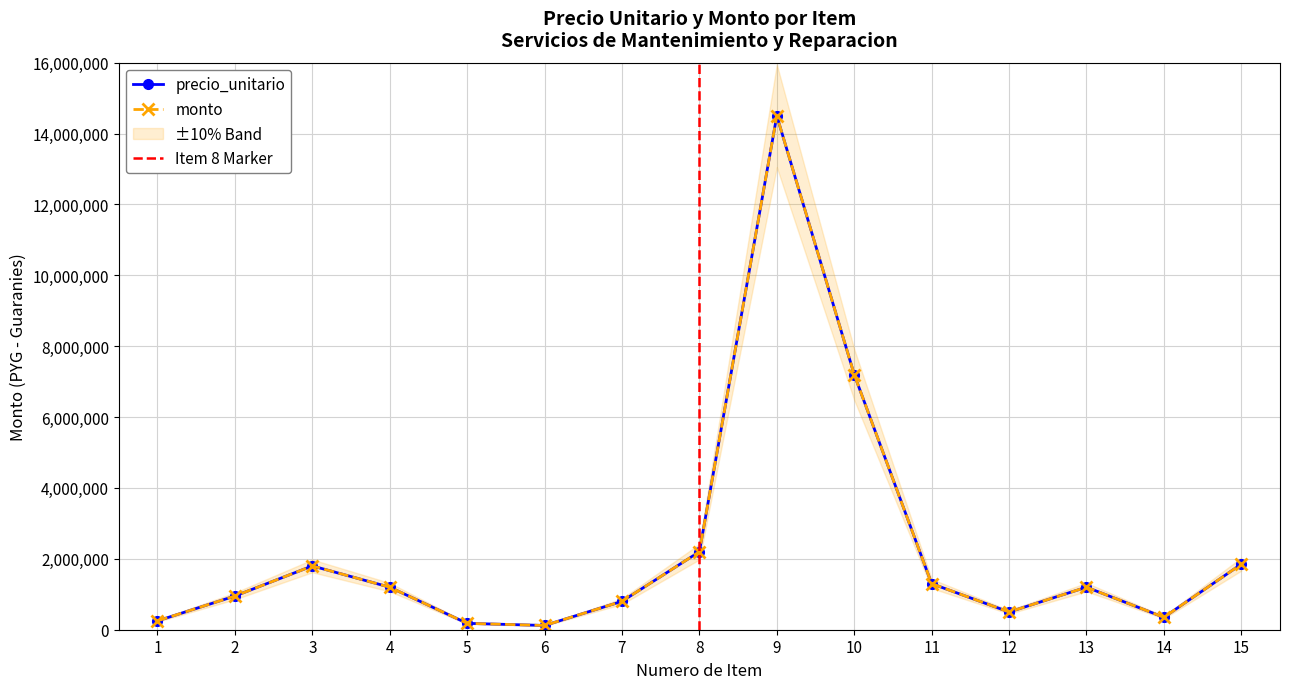

True or false: precio_unitario has a value of 1850000 at 15.

True